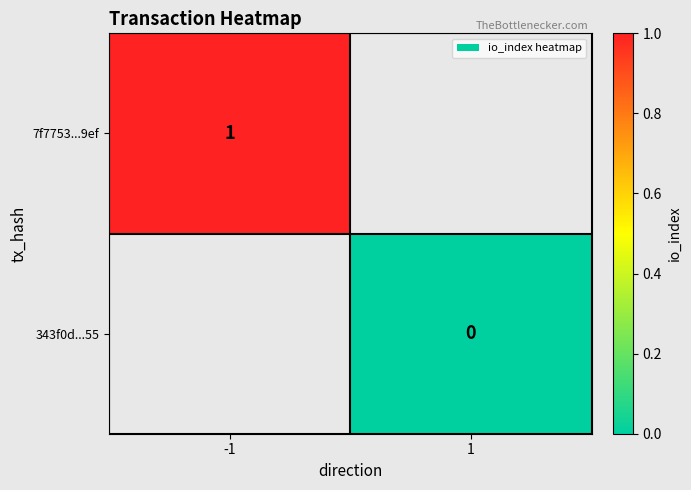

Count the number of categories in the chart.

2